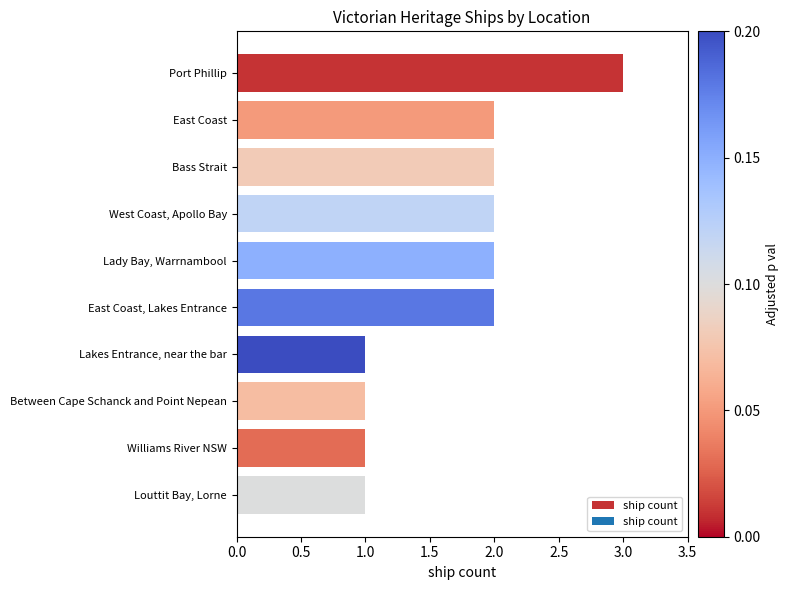

What position from the bottom is Louttit Bay, Lorne?

1